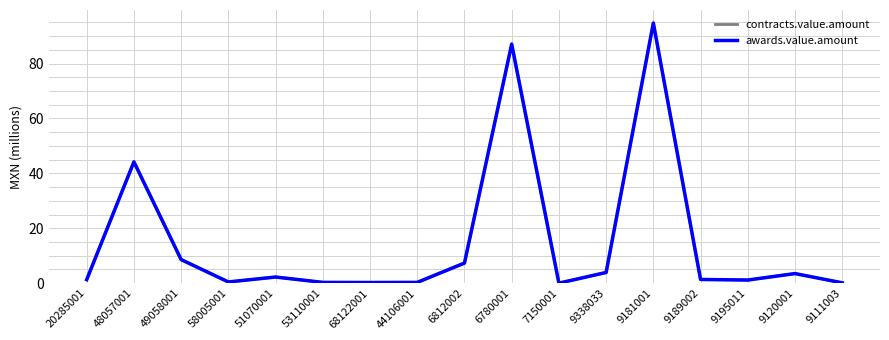

Rank the series at 7150001 from highest to lowest value.

contracts.value.amount, awards.value.amount